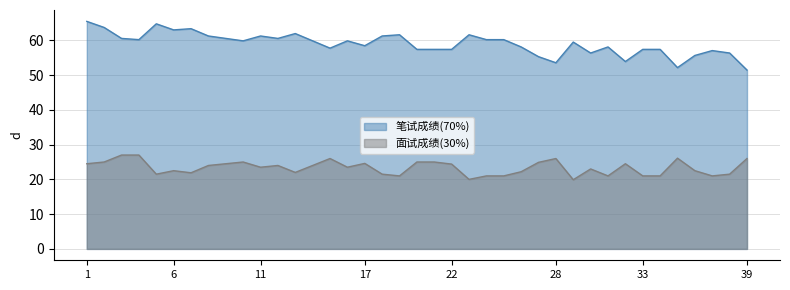

What is the sum of the 笔试成绩(70%) values at 38 and 15?

114.1